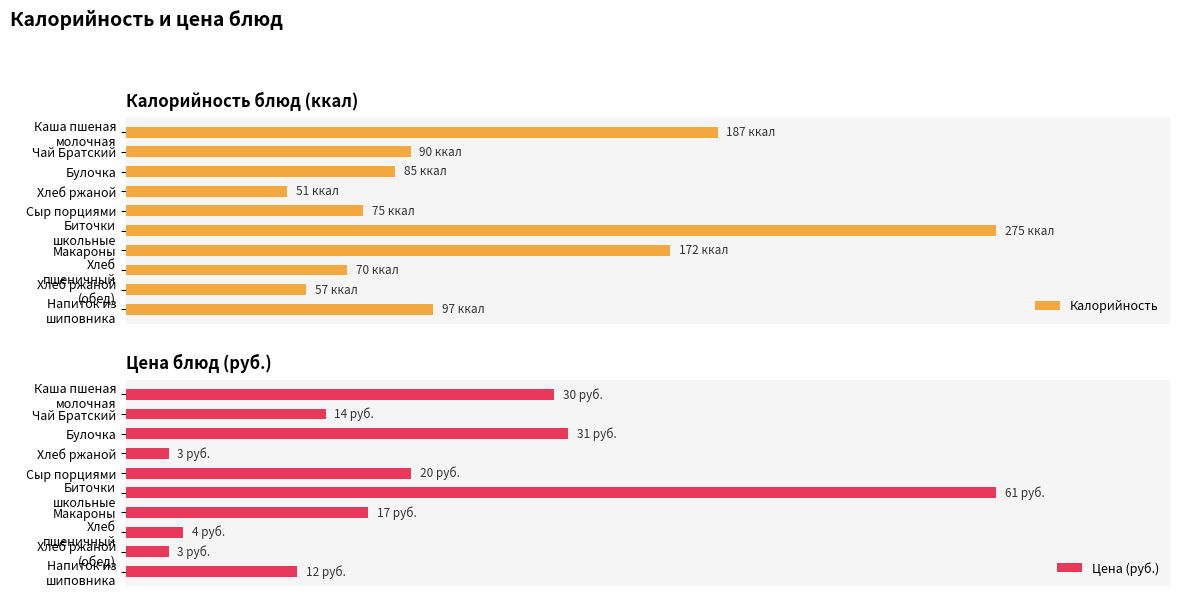

What are all the series names shown in the legend?

Калорийность, Цена (руб.)